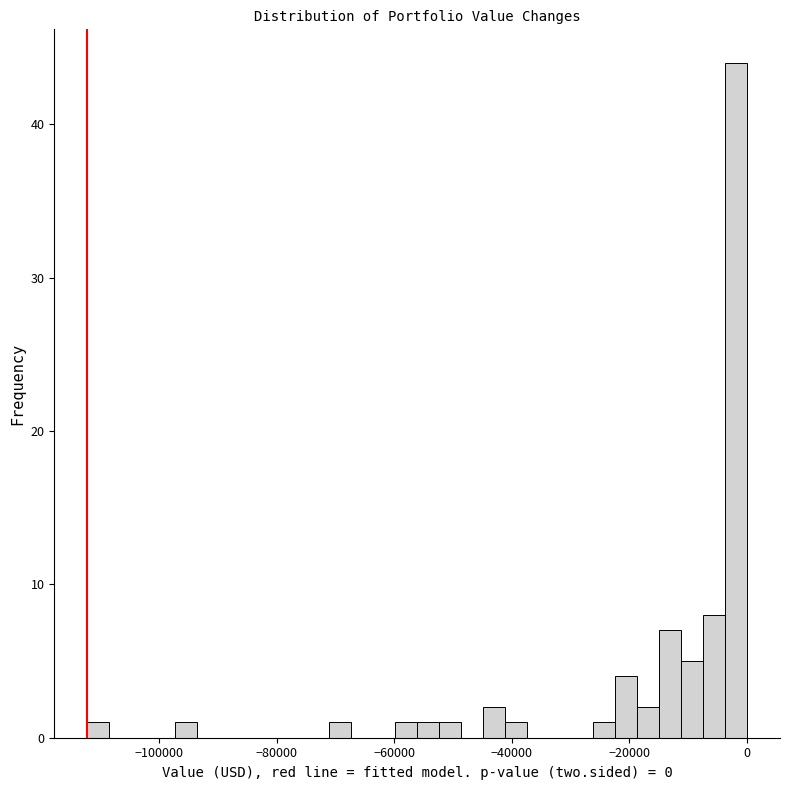

Around what value on the x-axis is the tallest bar? Give the approximate position of its centre, as read against the axis.

-2000